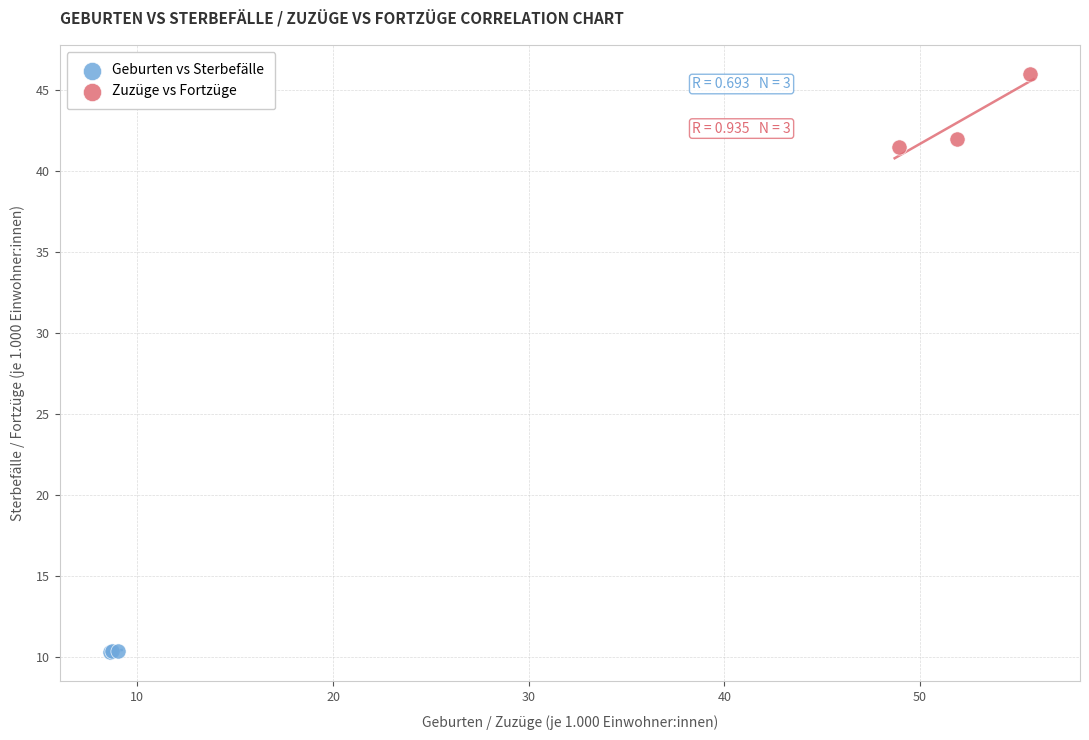

Which series has the widest spread of Y values?

Zuzüge vs Fortzüge